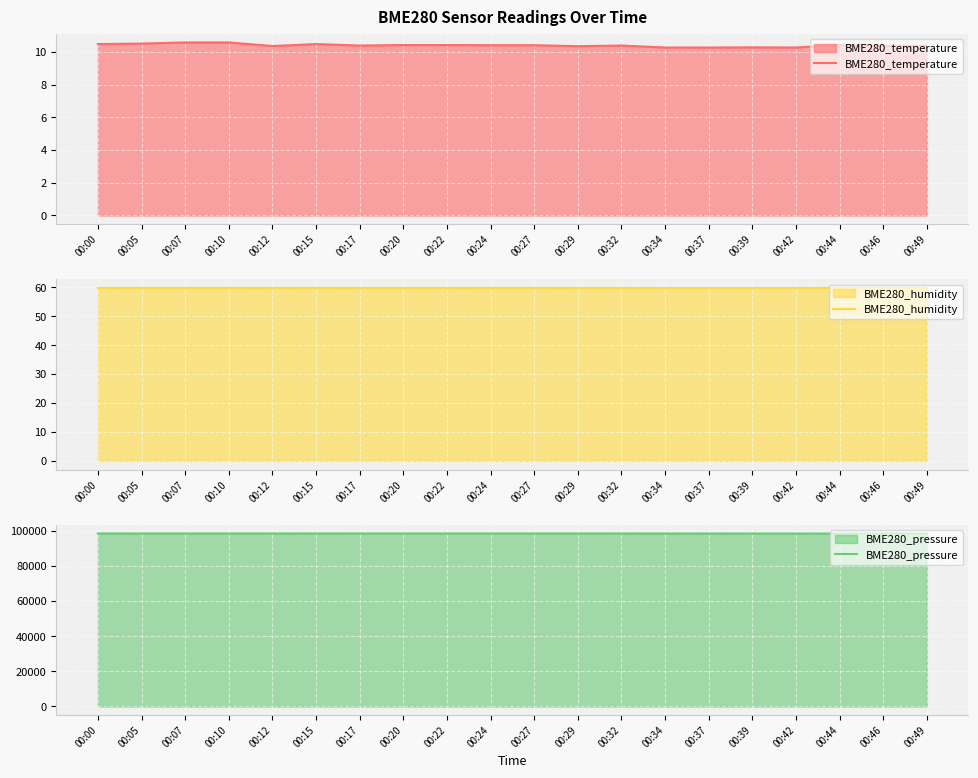

True or false: BME280_temperature and BME280_humidity intersect in this chart.

False